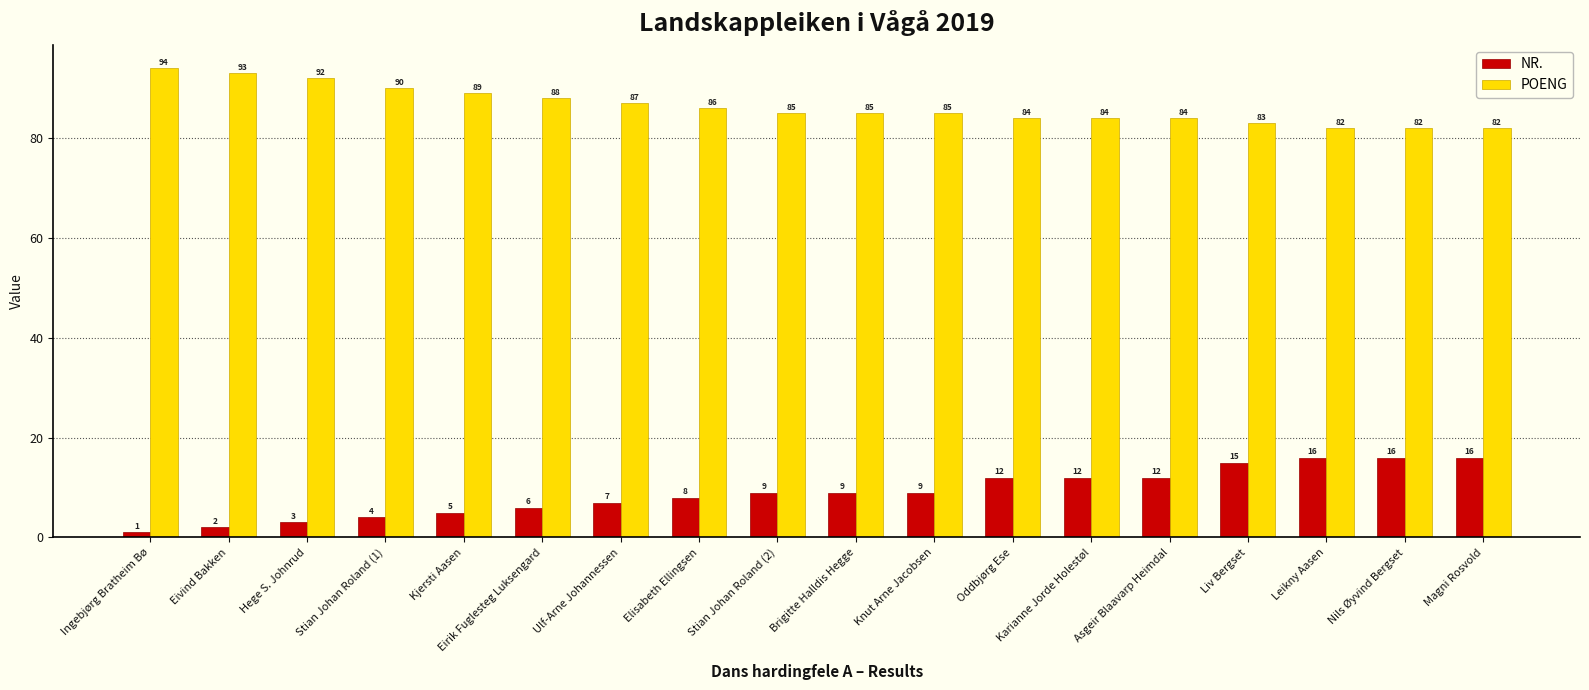

What is the label of the 2nd bar from the left?

Eivind Bakken